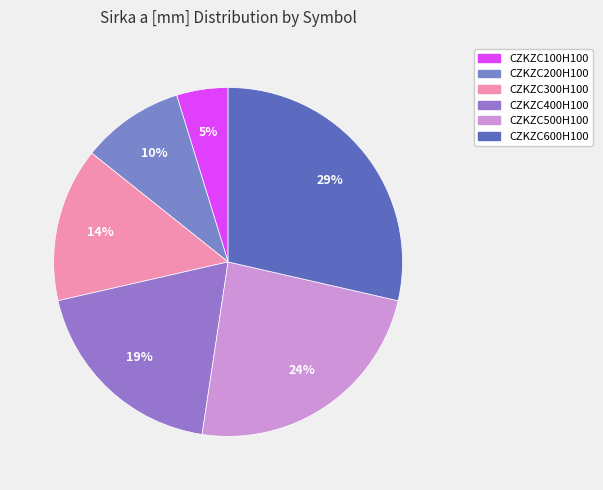

To the nearest percent, what is the average slice percentage?

17%